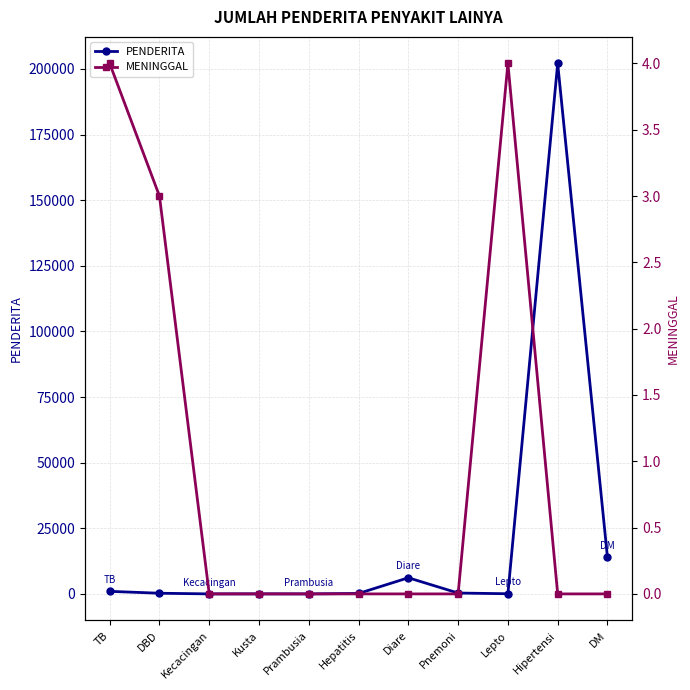

What position from the right is Prambusia?

7